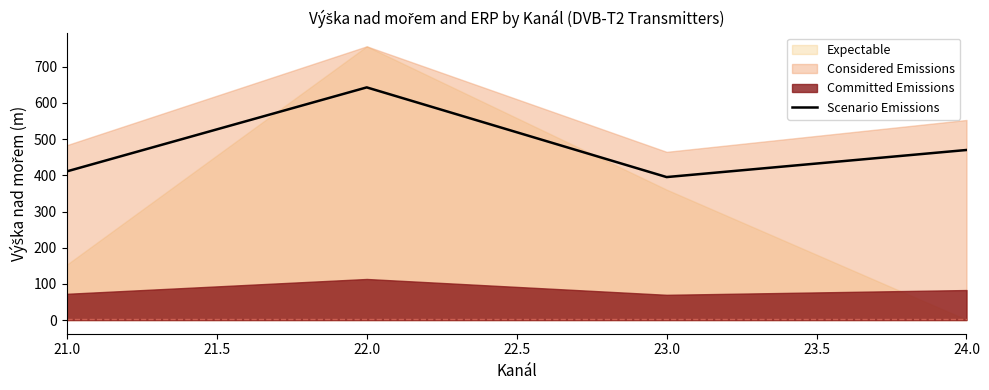

How many interior local peaks does the Scenario Emissions series have?

1